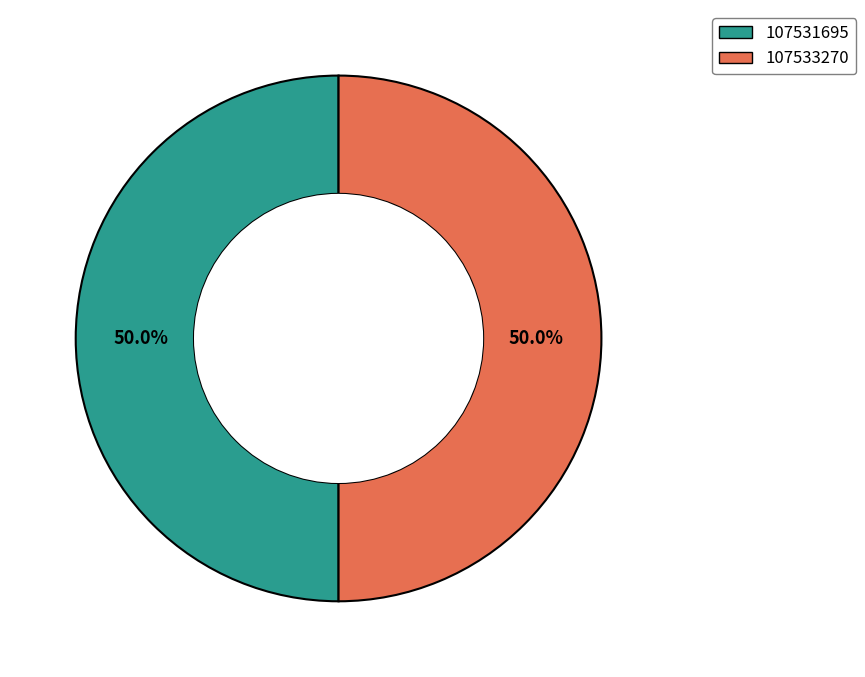

What percentage is NOT represented by 107531695?

50.0%